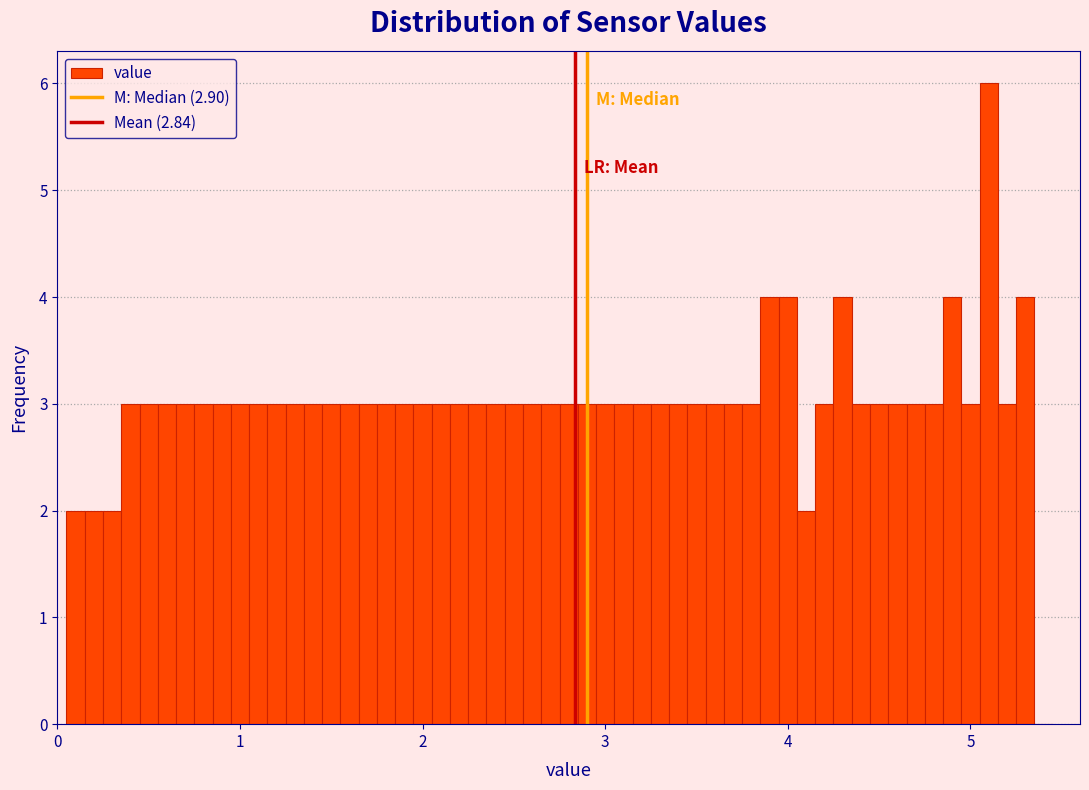

Read against the x-axis, roughly where is the centre of the tallest bar?

5.1